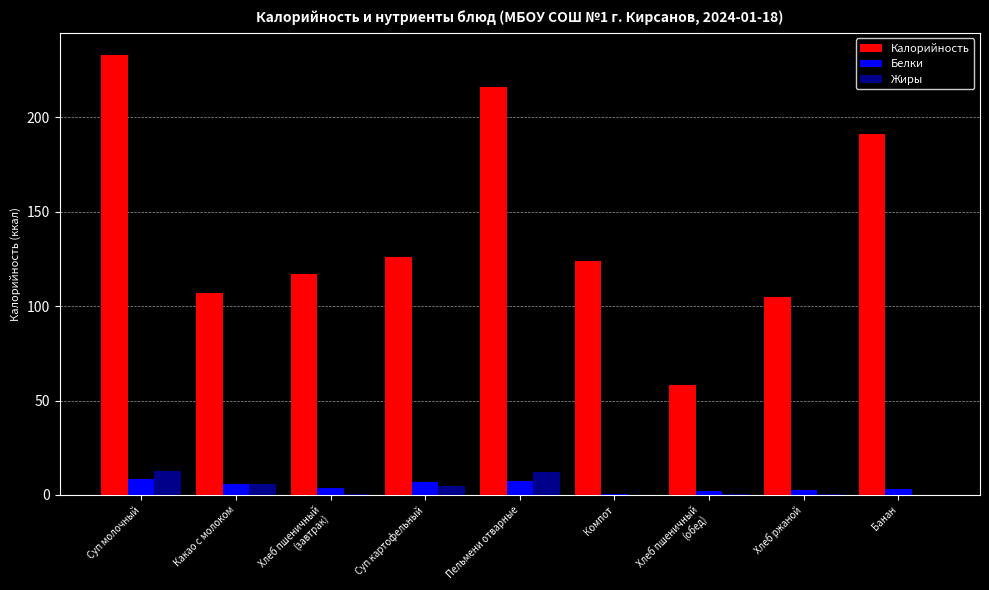

What is the sum of all Калорийность values?

1277.7